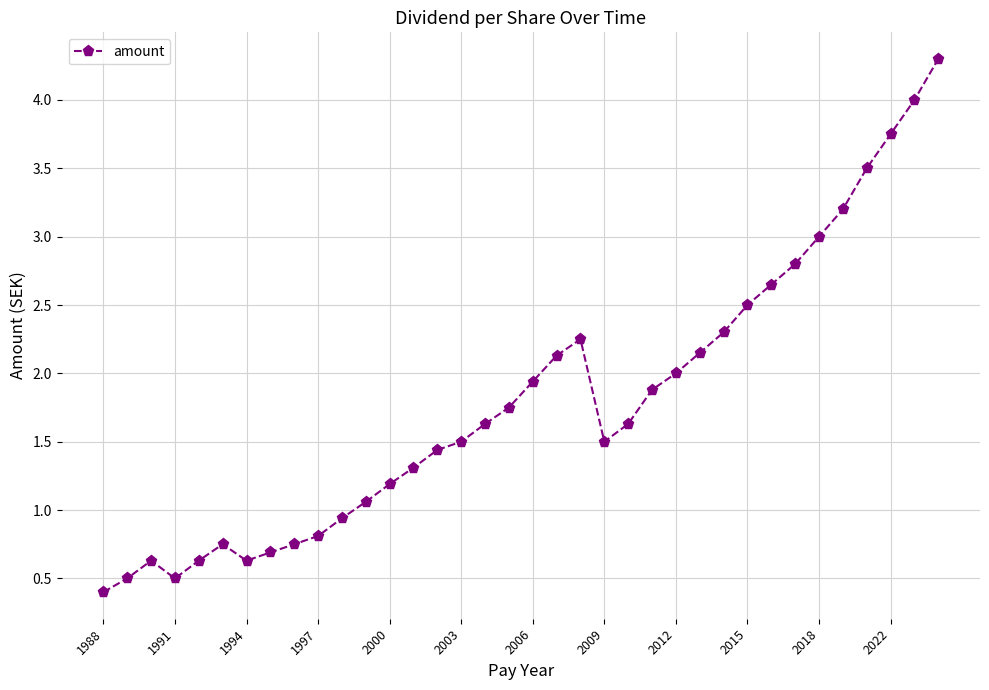

How many categories are shown in the chart?

36